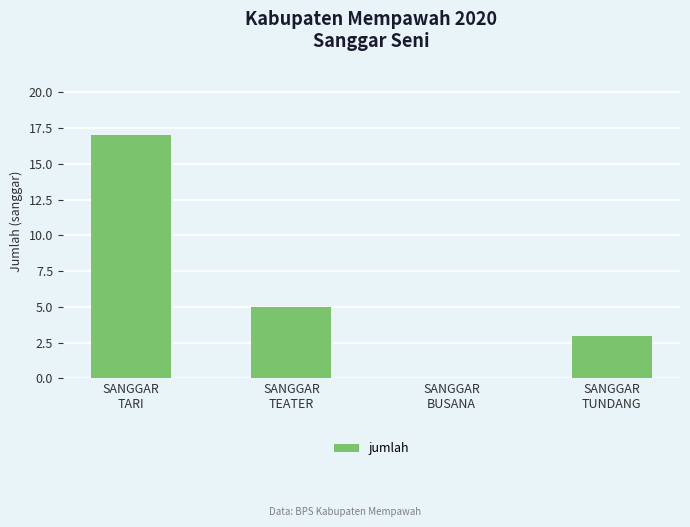

What is the greatest value displayed?

17